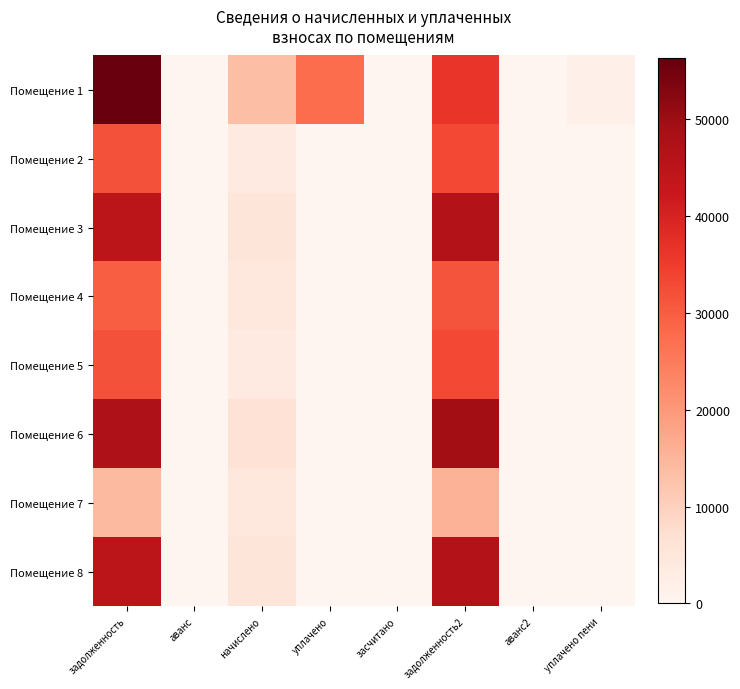

At how many categories does at least one series exceed 36910?

2